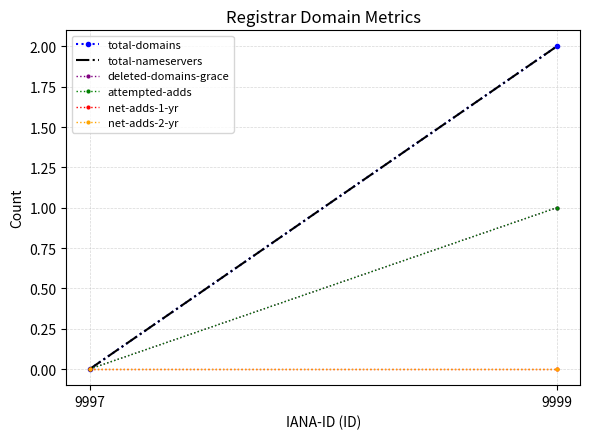

List the series in order of their peak value, lowest first.

net-adds-1-yr, net-adds-2-yr, deleted-domains-grace, attempted-adds, total-domains, total-nameservers